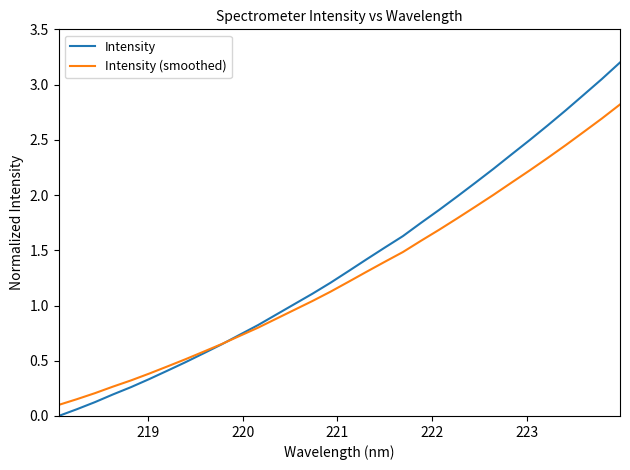

List the series in order of their peak value, highest first.

Intensity, Intensity (smoothed)